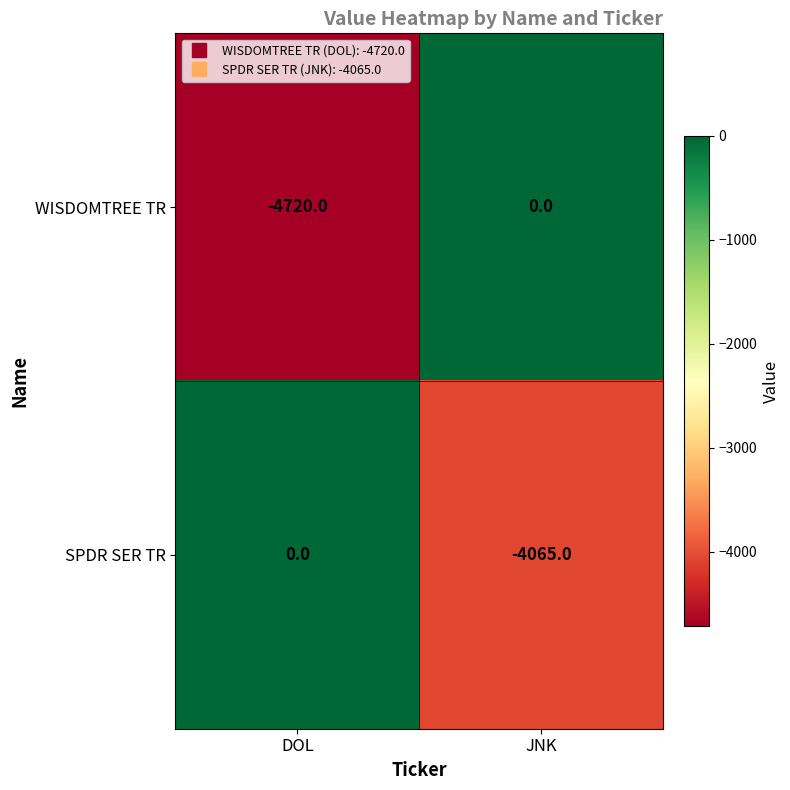

Reading left to right, transcribe all the data shown in this chart.

WISDOMTREE TR: DOL=-4720	JNK=0
SPDR SER TR: DOL=0	JNK=-4065